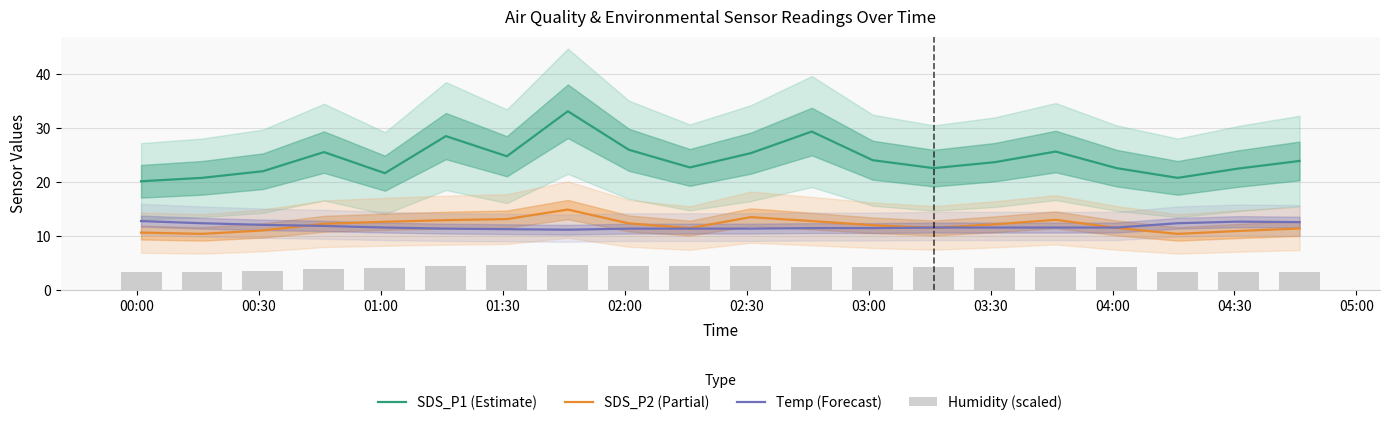

True or false: Temp (Forecast) and SDS_P1 (Estimate) intersect in this chart.

False